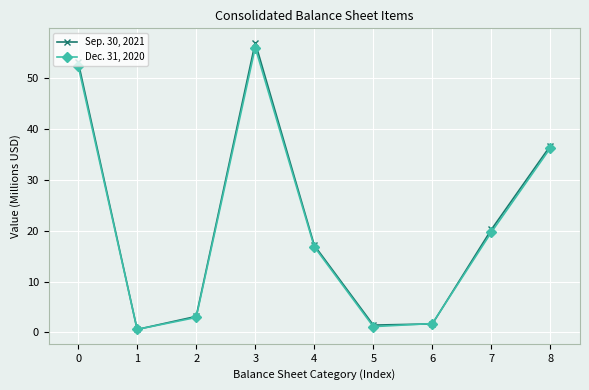

What is the total value across all series at 7?

40.0